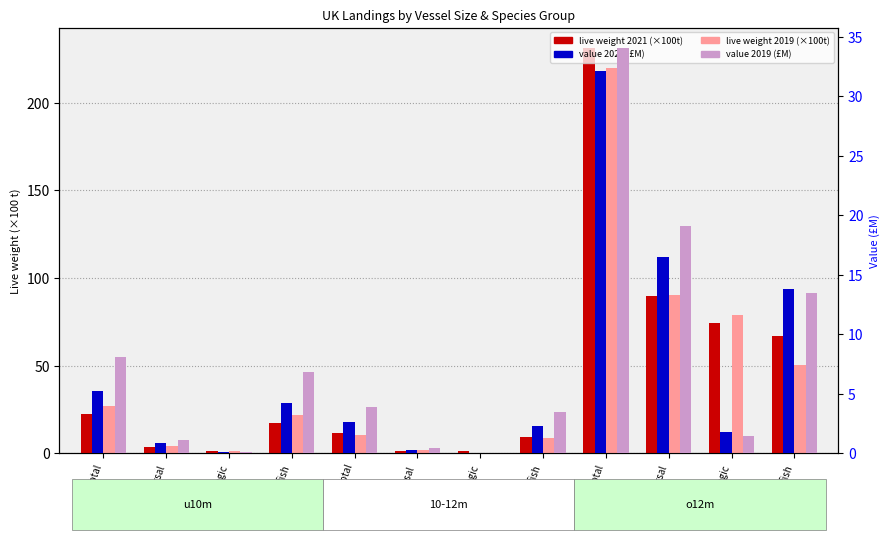

What is the difference between the second highest and second lowest values in the Value 2019 (£000s) series?

19.0